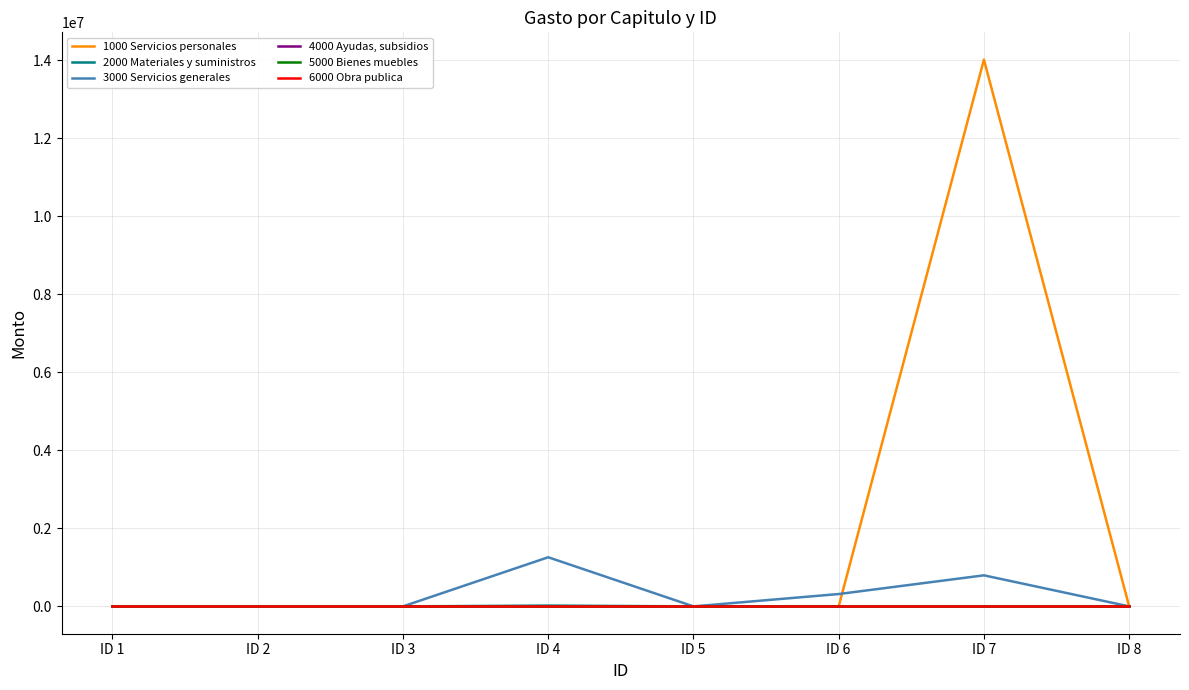

Reading left to right, extract all data points from this chart.

1000 Servicios personales: 0.0	0.0	0.0	0.0	0.0	0.0	14014699.9	0.0
2000 Materiales y suministros: 0.0	0.0	0.0	19502.9	0.0	0.0	0.0	0.0
3000 Servicios generales: 0.0	0.0	0.0	1259489.0	0.0	316575.6	796057.2	0.0
4000 Ayudas, subsidios: 0.0	0.0	0.0	0.0	0.0	0.0	0.0	0.0
5000 Bienes muebles: 0.0	0.0	0.0	0.0	0.0	0.0	0.0	0.0
6000 Obra publica: 0.0	0.0	0.0	0.0	0.0	0.0	0.0	0.0